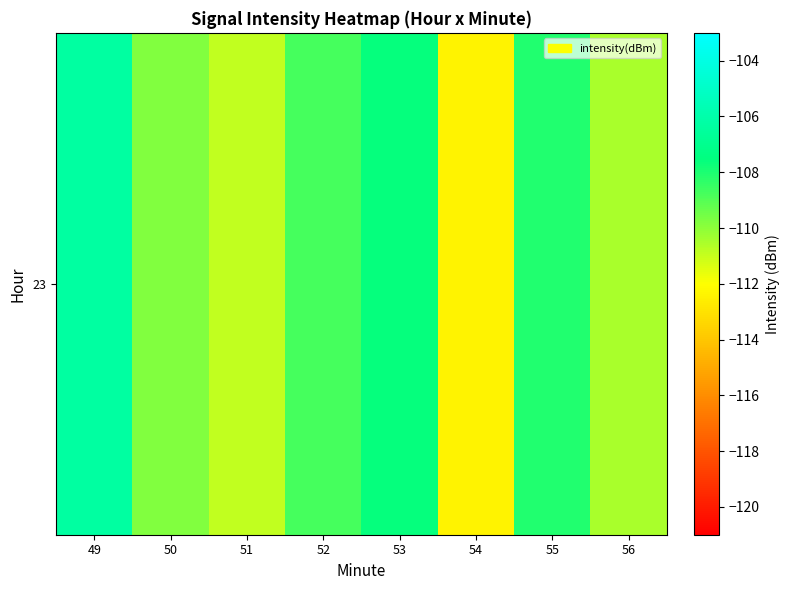

Is it true that the value at 55 is -108.1?

True